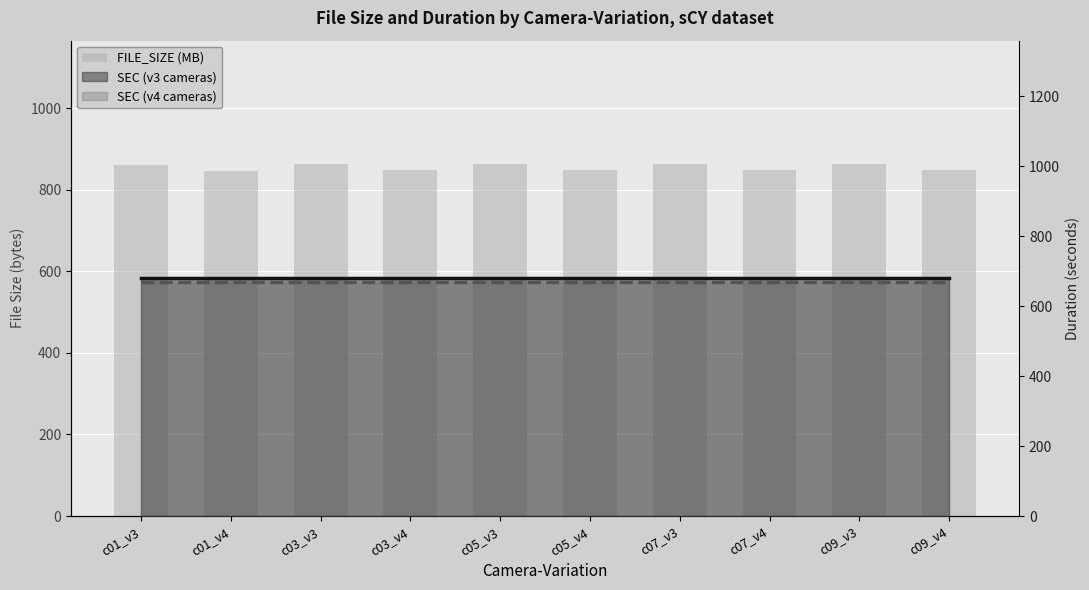

Where is the data nearest to the value 855?

c05_v4